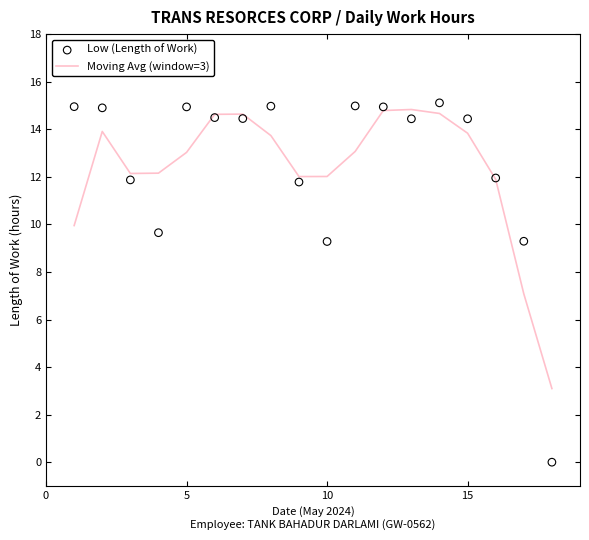

Which series has the largest total across all categories?

Low (Length of Work)